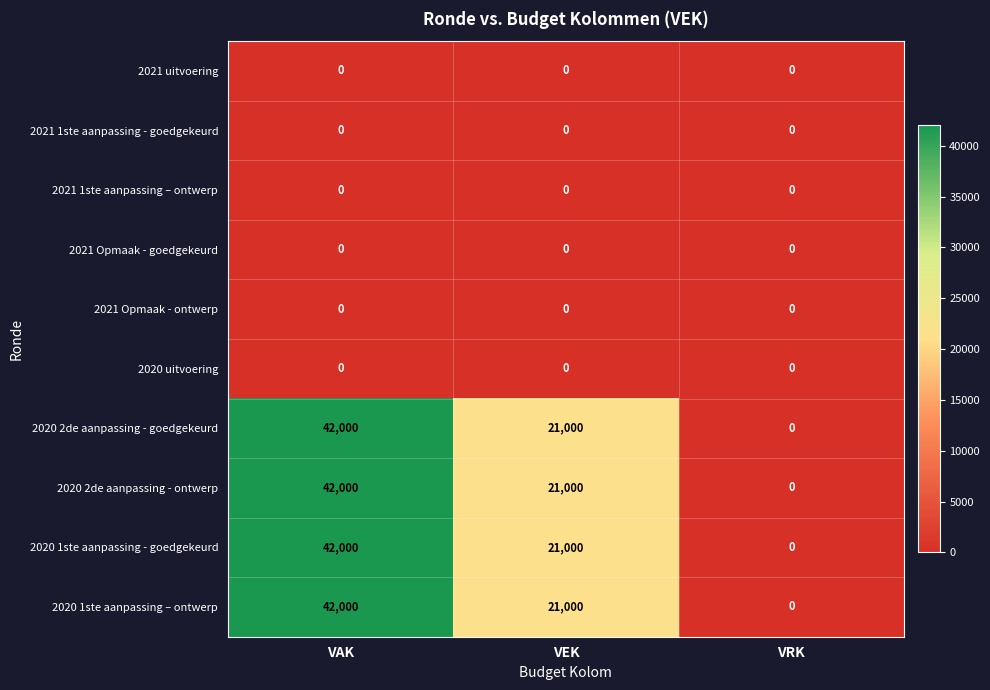

Reading left to right, list all the values displayed in this chart.

2021 uitvoering: VAK=0	VEK=0	VRK=0
2021 1ste aanpassing - goedgekeurd: VAK=0	VEK=0	VRK=0
2021 1ste aanpassing – ontwerp: VAK=0	VEK=0	VRK=0
2021 Opmaak - goedgekeurd: VAK=0	VEK=0	VRK=0
2021 Opmaak - ontwerp: VAK=0	VEK=0	VRK=0
2020 uitvoering: VAK=0	VEK=0	VRK=0
2020 2de aanpassing - goedgekeurd: VAK=42000	VEK=21000	VRK=0
2020 2de aanpassing - ontwerp: VAK=42000	VEK=21000	VRK=0
2020 1ste aanpassing - goedgekeurd: VAK=42000	VEK=21000	VRK=0
2020 1ste aanpassing – ontwerp: VAK=42000	VEK=21000	VRK=0